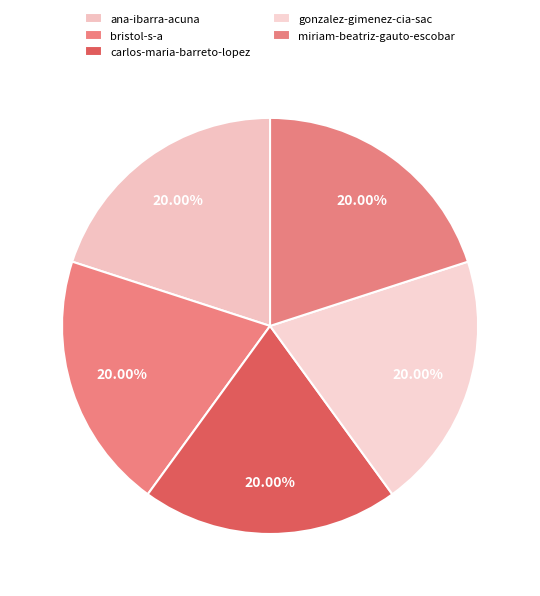

What is the smallest slice in the pie chart?

carlos-maria-barreto-lopez